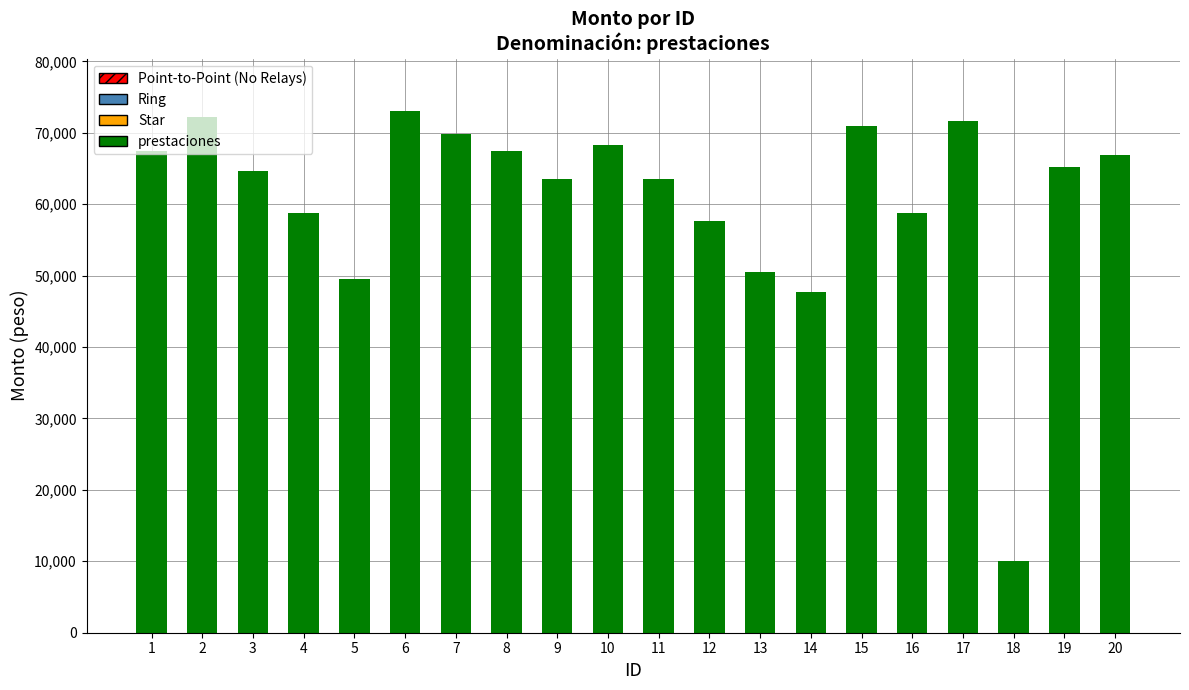

Which label corresponds to the smallest value in the chart?

18